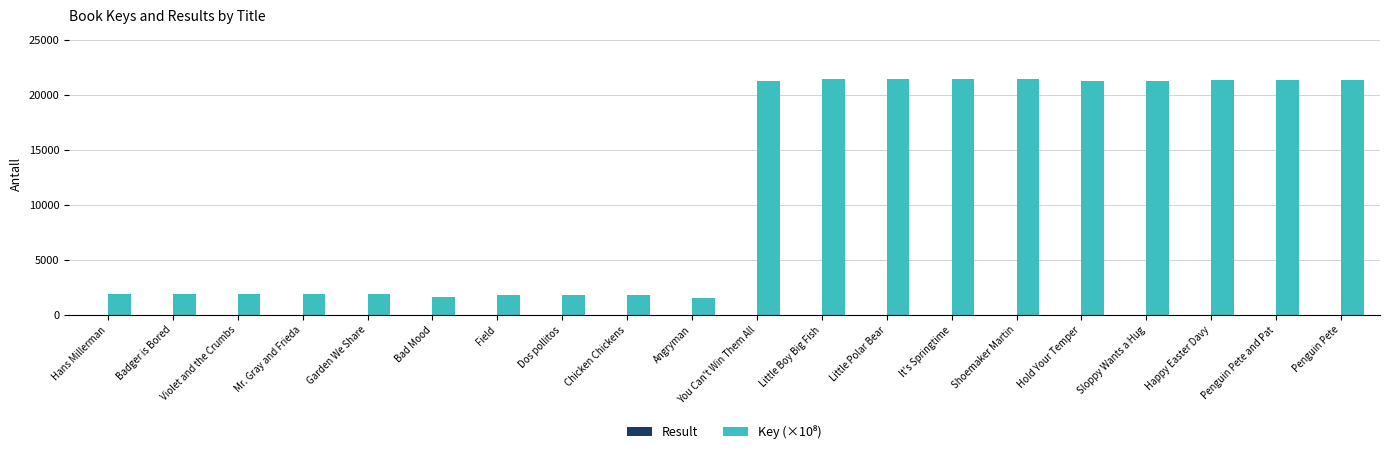

What is the greatest value displayed?

21419.7